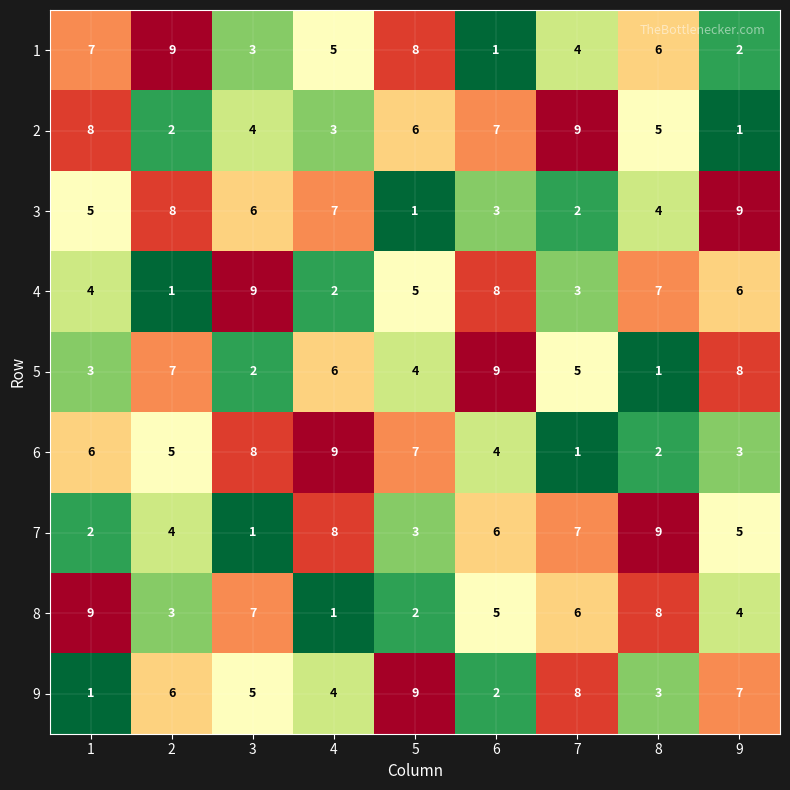

What value does the 7 series have at 6?

6